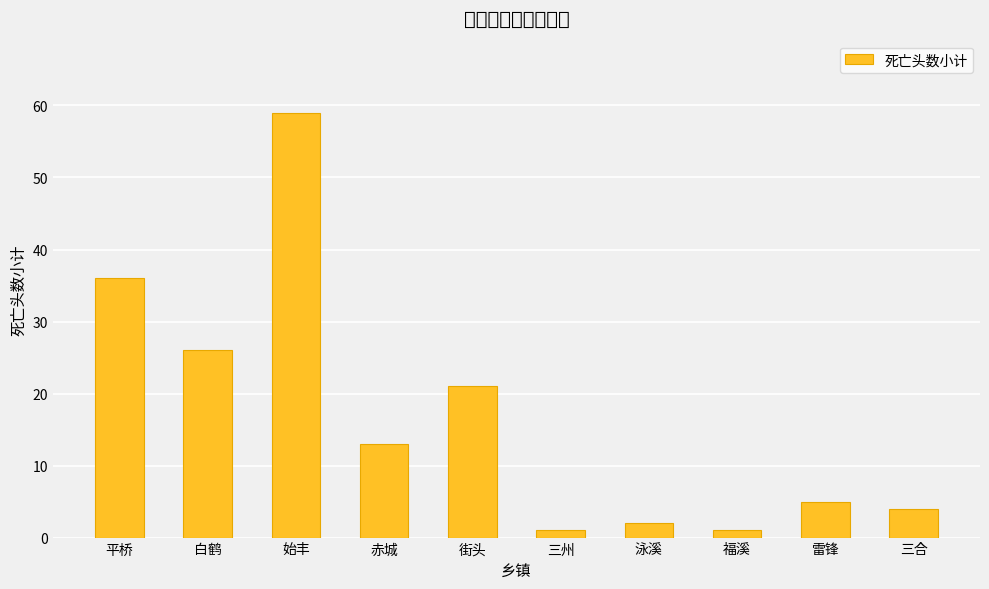

What is the greatest value displayed?

59